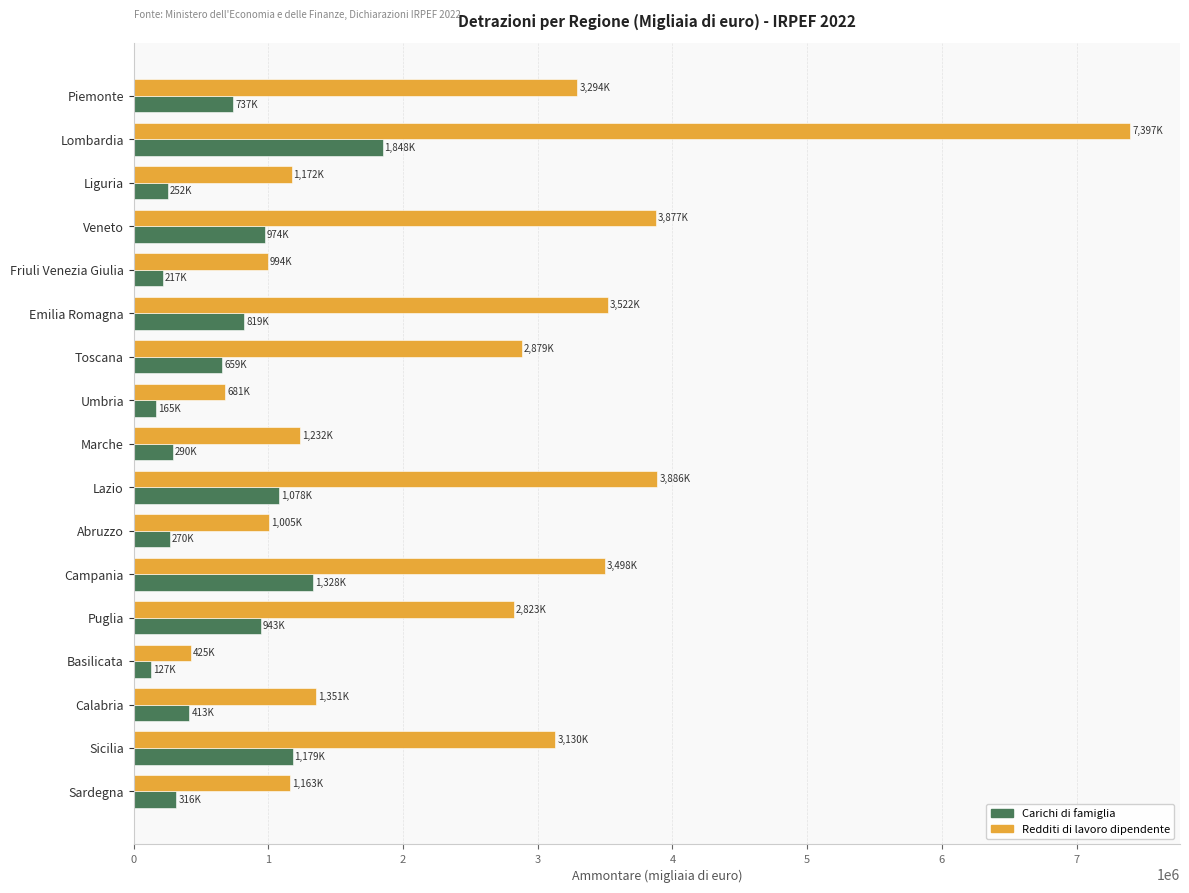

At which category is the sum across all series the highest?

Lombardia